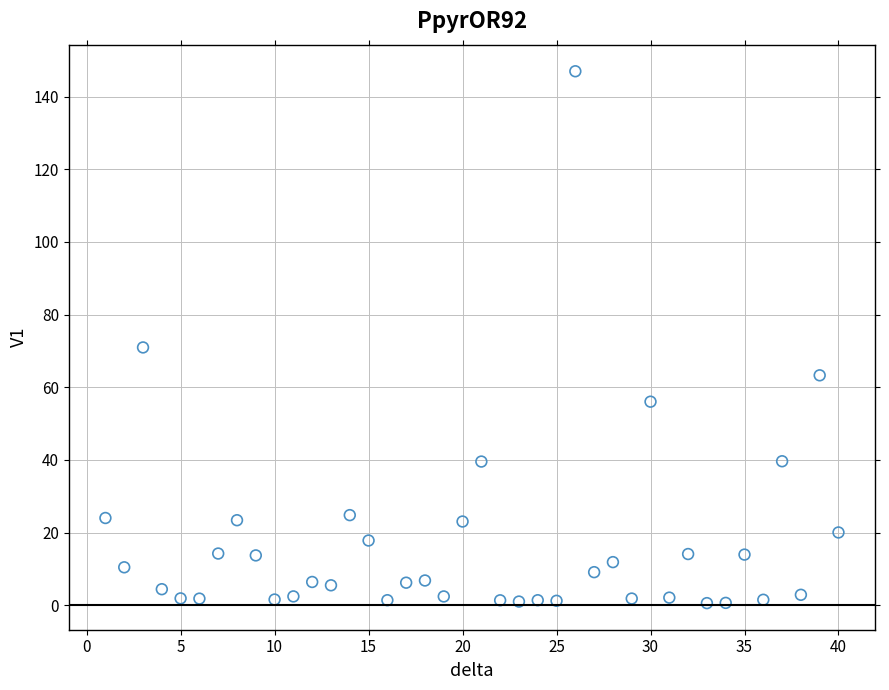

What Y value in the scatter plot is closest to 73?

71.0